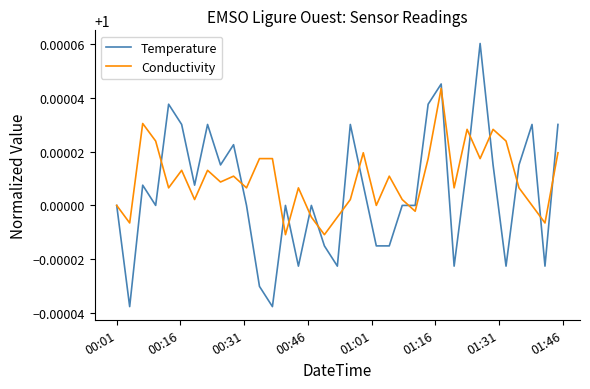

How many lines are shown in the chart?

2